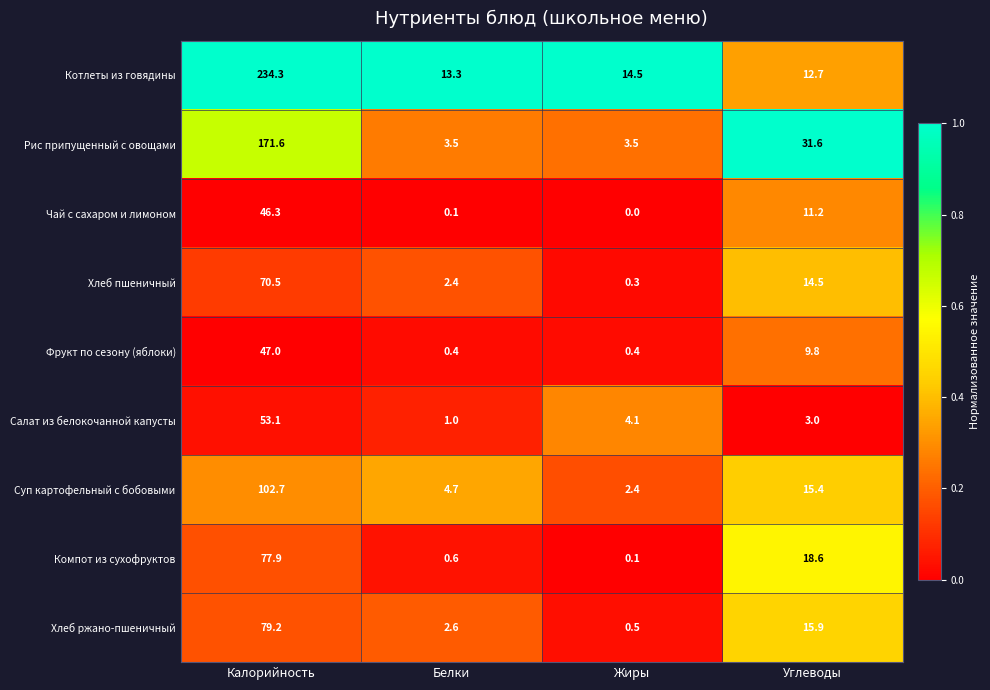

What is the spread (max minus min) of values at Белки?

13.2